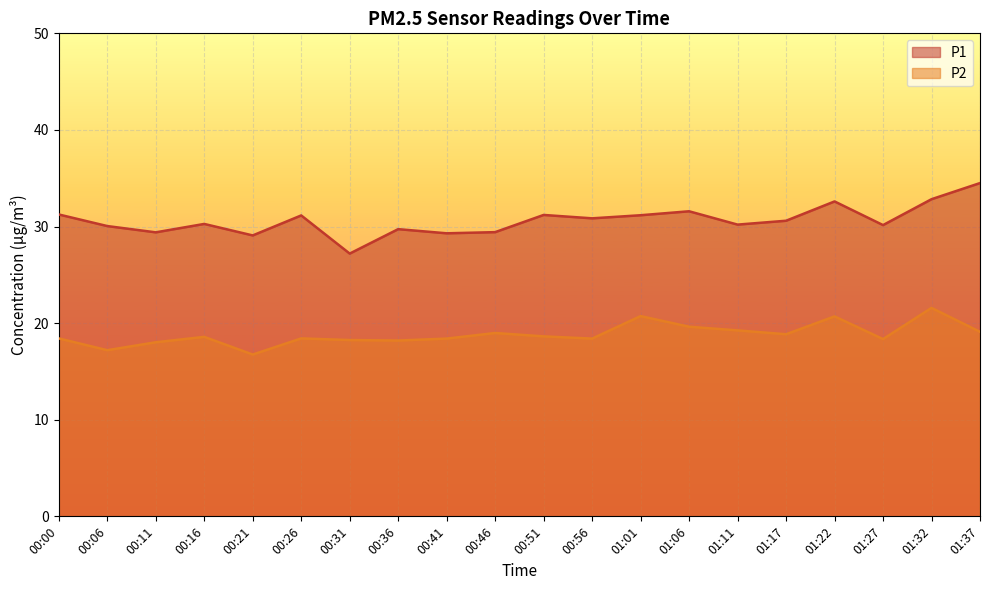

True or false: P1 and P2 cross at least once.

False